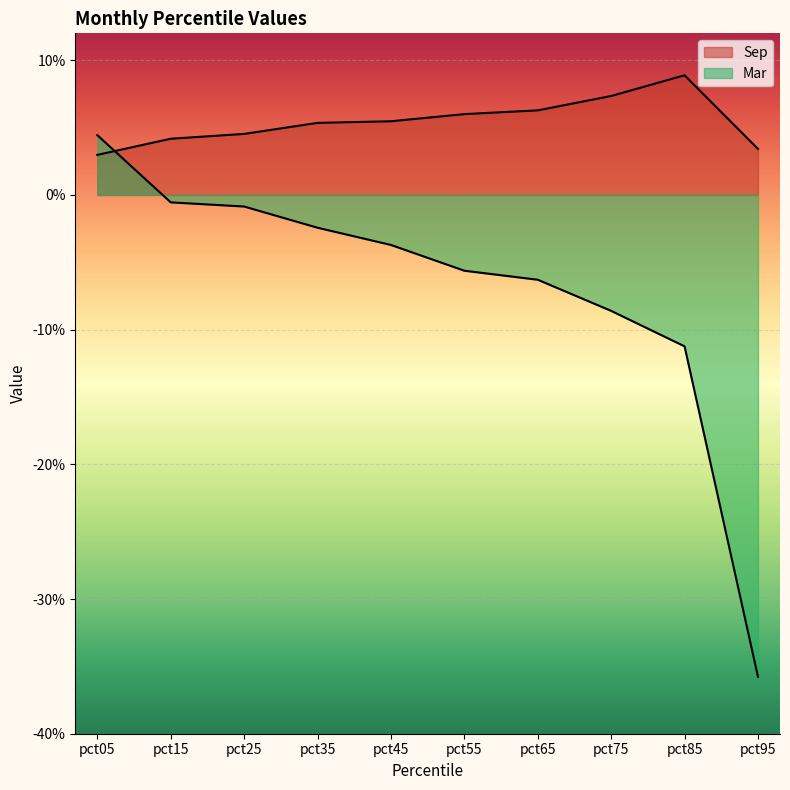

The value of Sep at pct25 is 0.0. True or false?

False